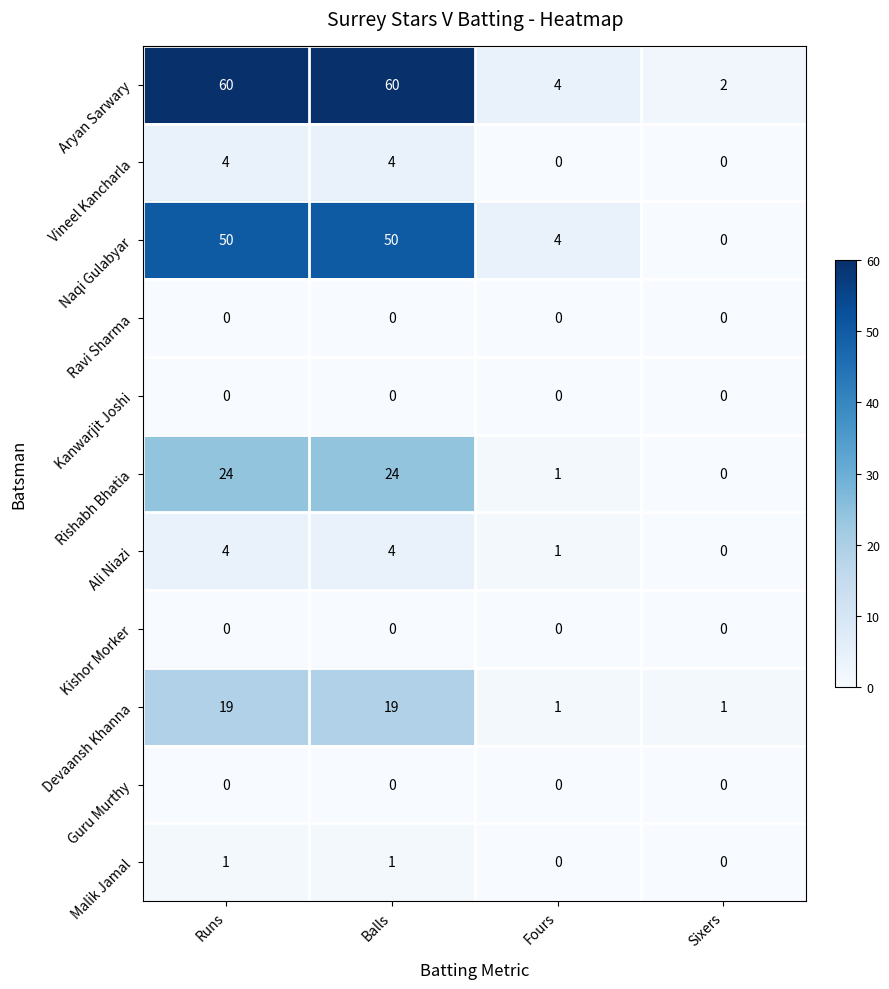

What is the total value across all series at Sixers?

3